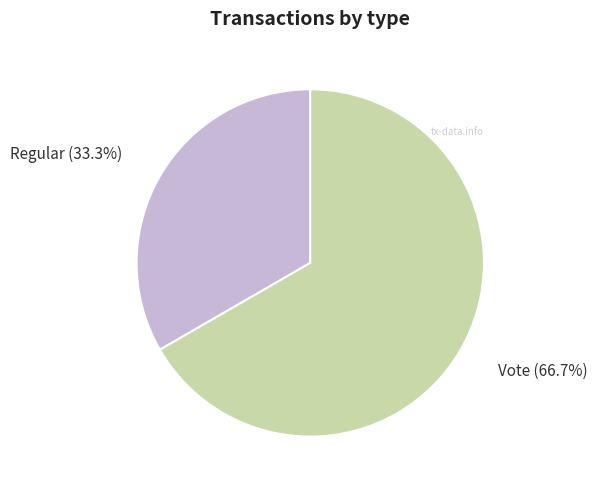

To the nearest percent, what is the average slice percentage?

50%